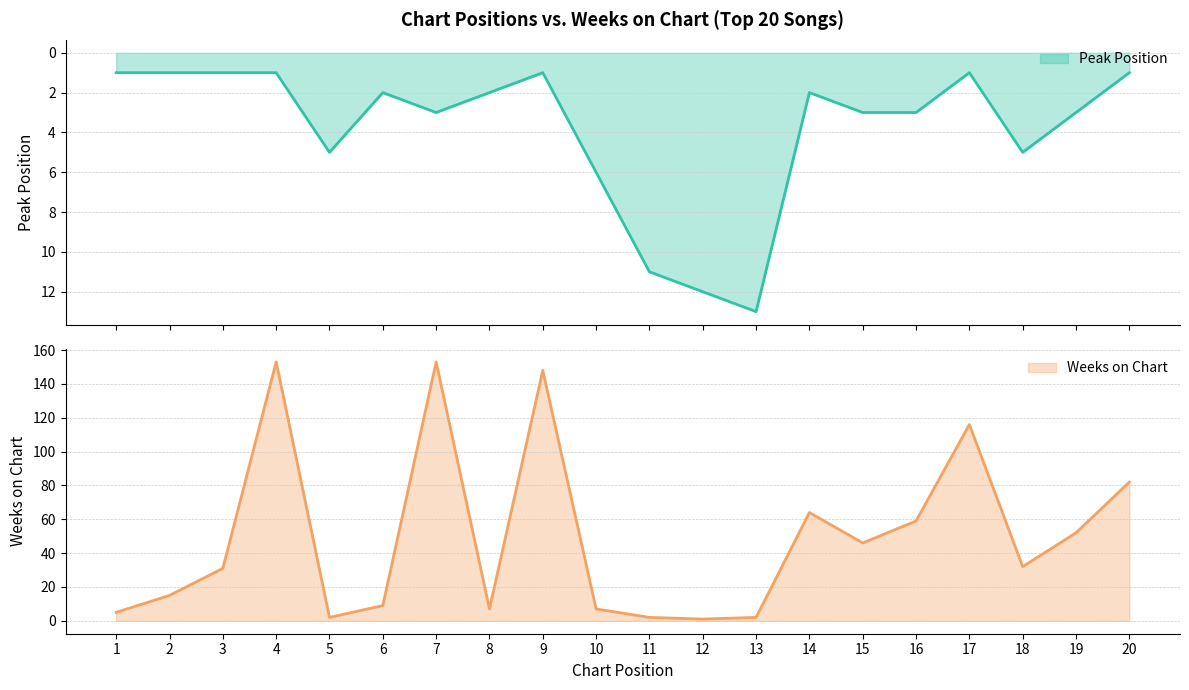

What is the value of the Weeks on Chart point at the 3rd from the left?

31